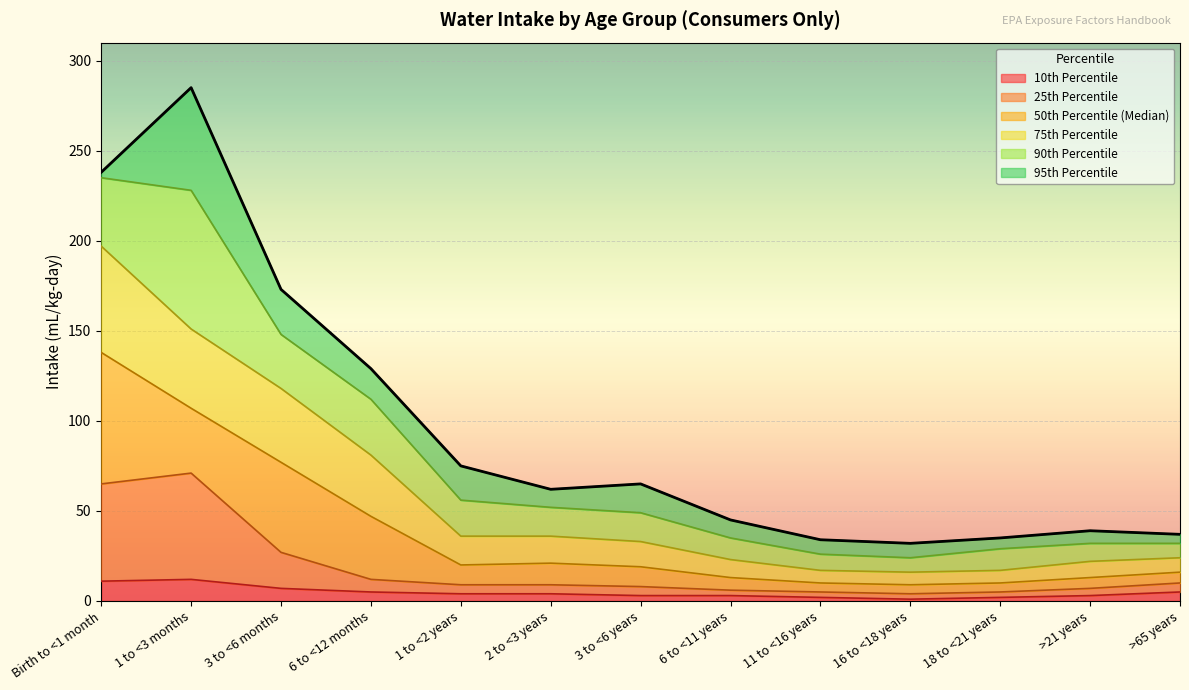

What is the difference between the second highest and second lowest values in the 25th Percentile series?

60